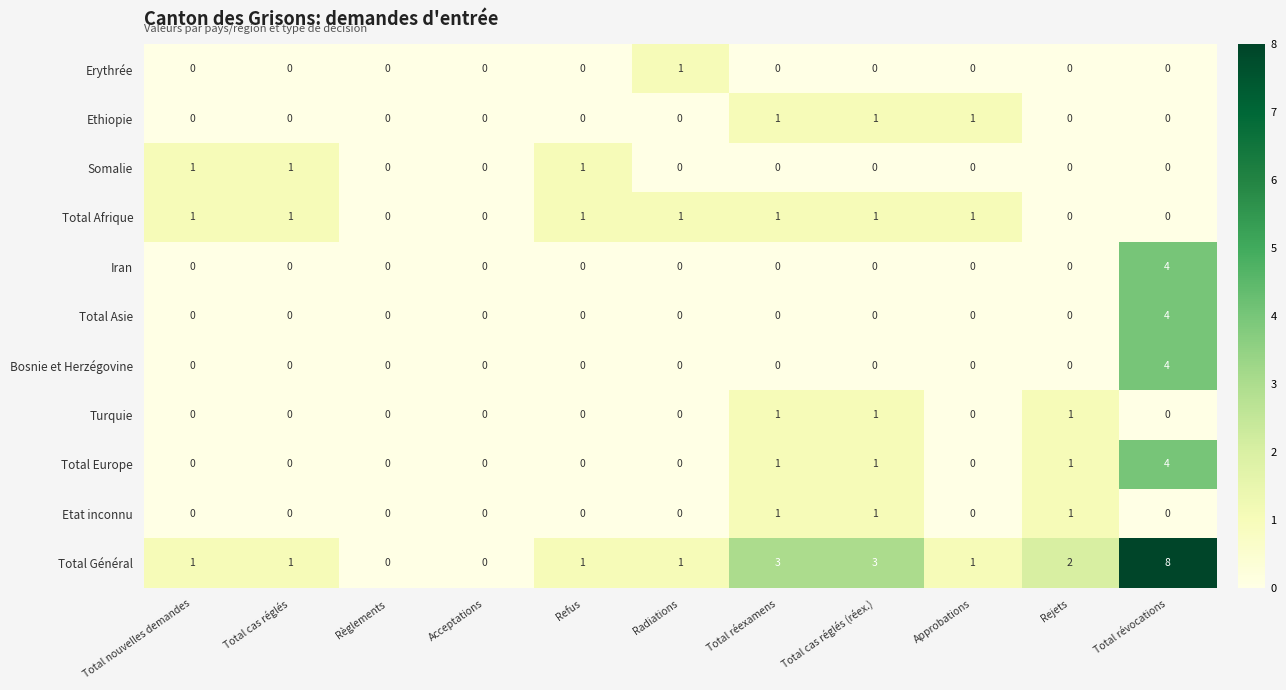

True or false: Total Europe has a value of 1 at Total réexamens.

True